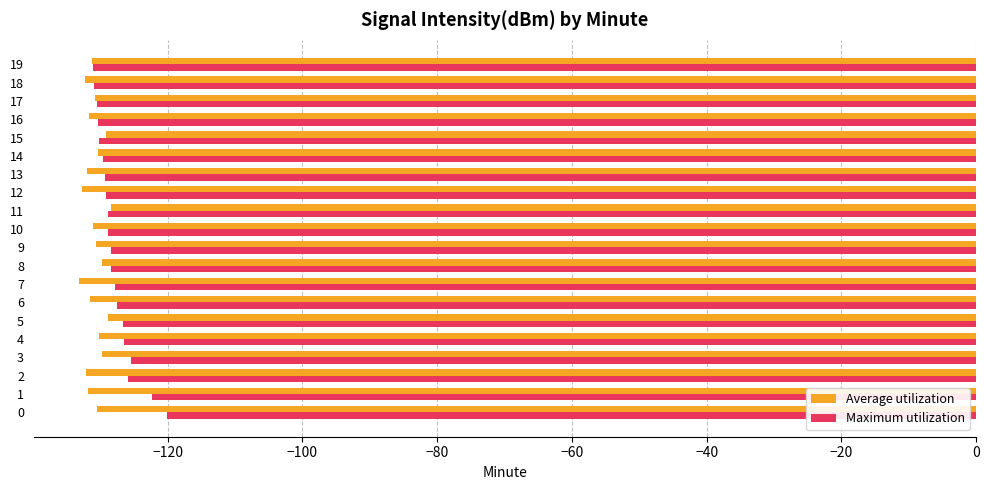

What is the minimum value shown in the chart?

-133.2